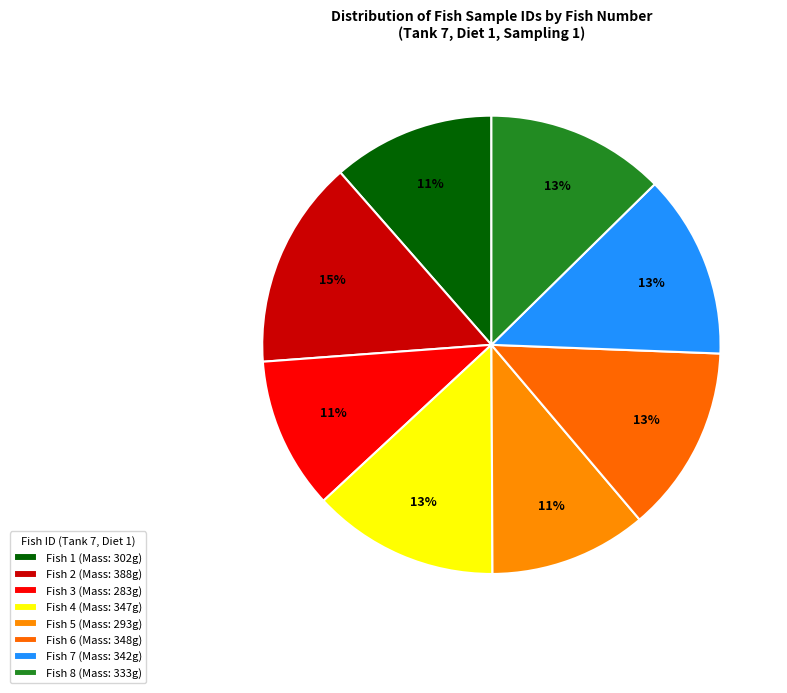

How many segments does this pie chart have?

8